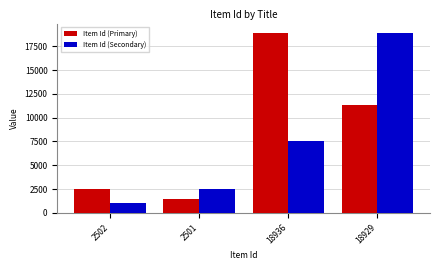

What is the average value of the Item Id (Secondary) series?

7501